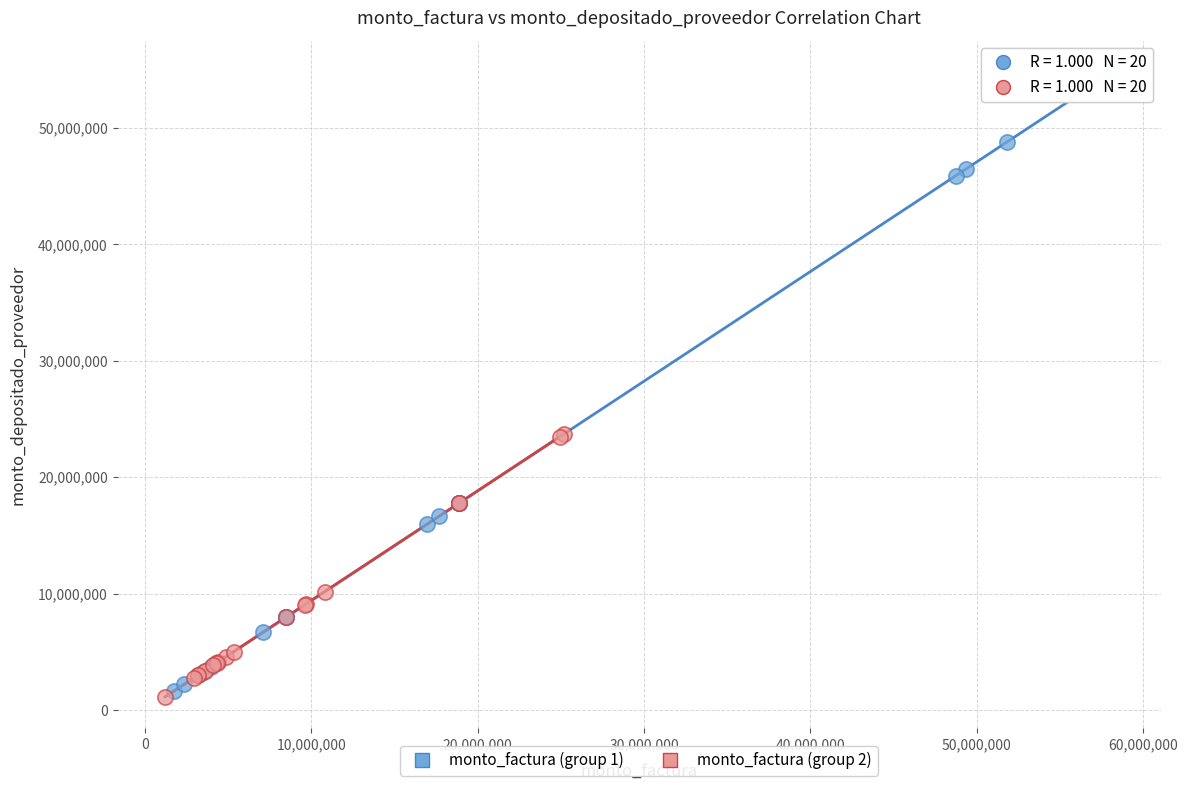

Which series has the widest spread of Y values?

monto_factura (group 1)